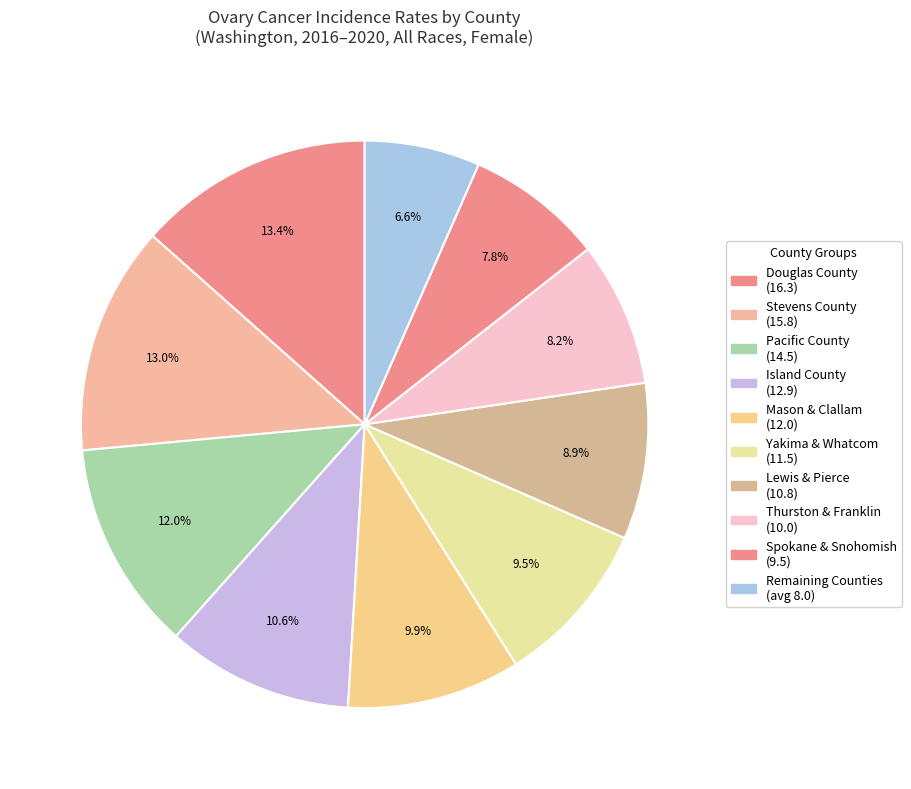

How many segments does this pie chart have?

10